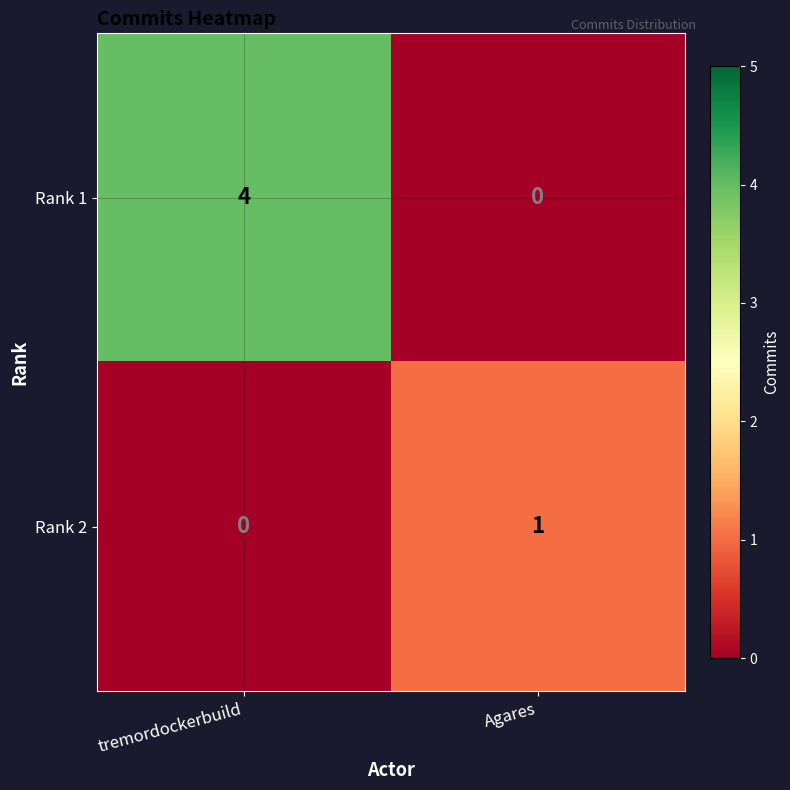

Which series changed the most between tremordockerbuild and Agares?

Rank 1